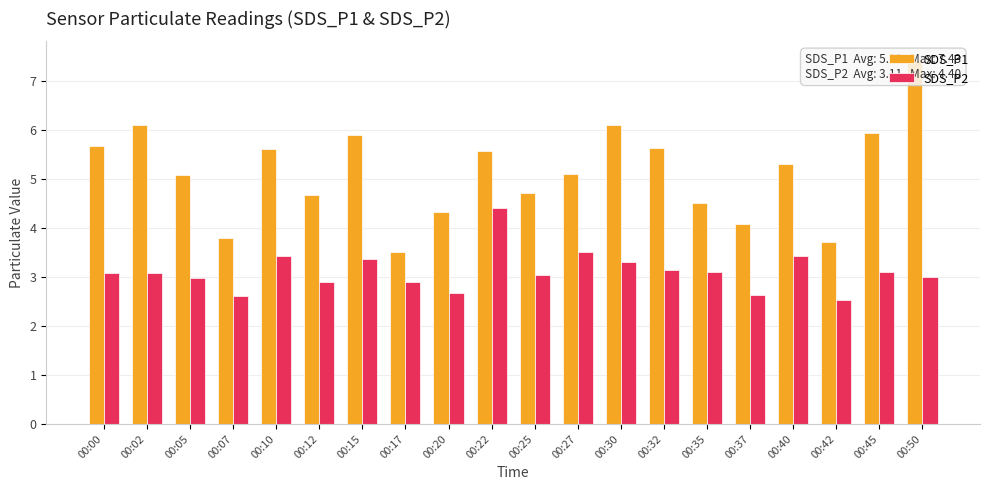

What is the value of the SDS_P1 bar at the 13th from the left?

6.1